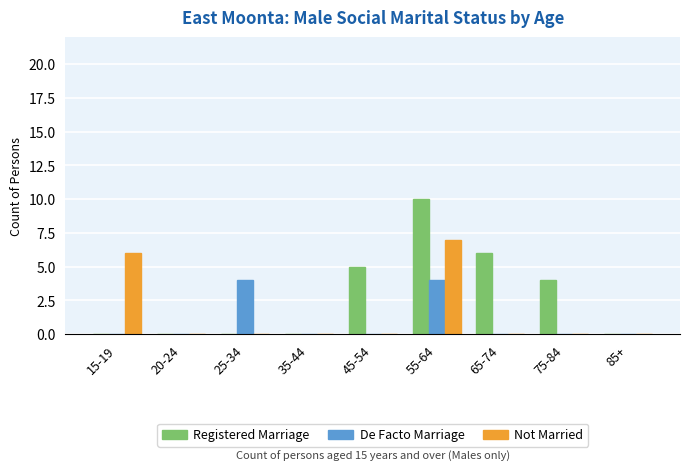

What is the average value of the De Facto Marriage series?

1